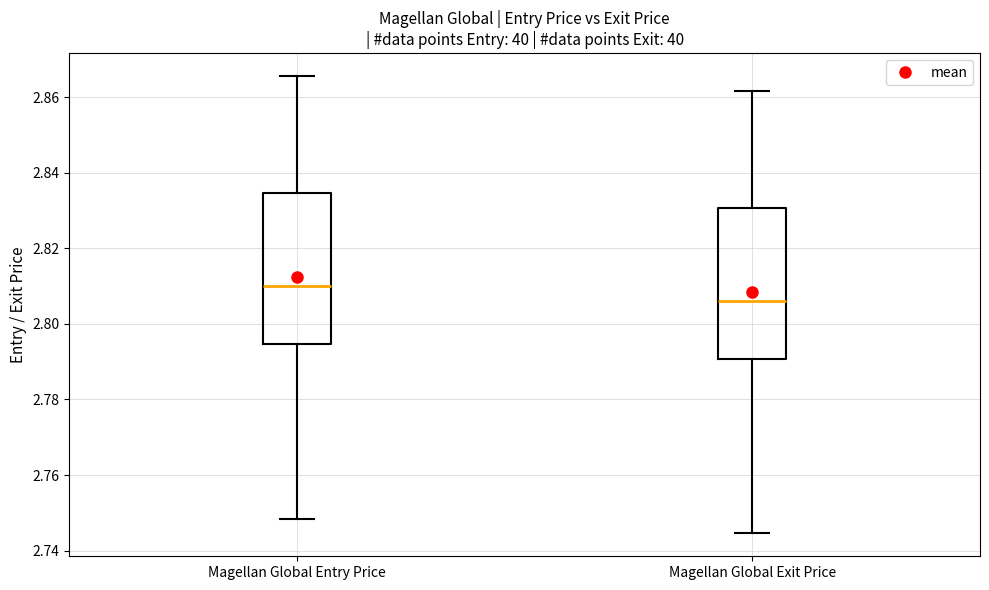

Reading left to right, read every box against the y-axis: the position of its median line, the range the box covers, and the ends of its whiskers. The values are not printed on the chart, so give them approximately, as read against the axis.

Magellan Global Entry Price: median 2.810, box 2.794 to 2.834, whiskers 2.748 to 2.866
Magellan Global Exit Price: median 2.806, box 2.790 to 2.830, whiskers 2.744 to 2.862